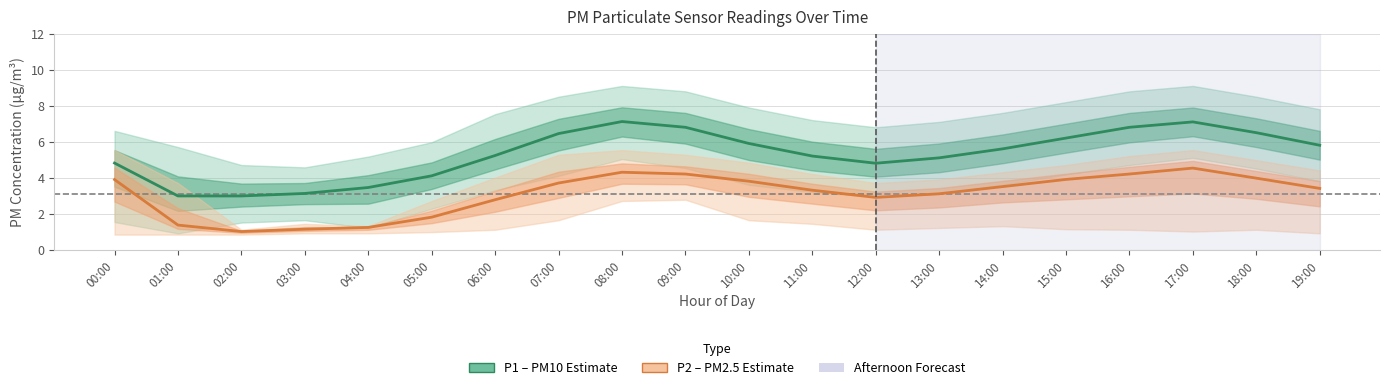

What position from the right is 00:00?

20